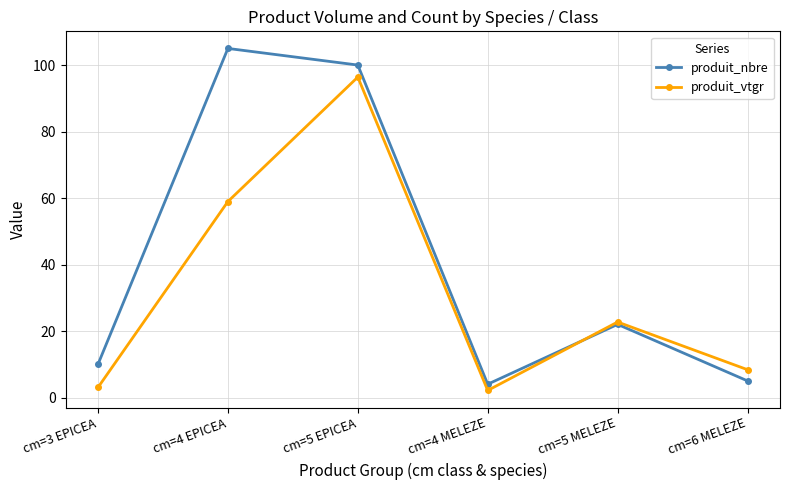

After their last crossing, which series has the higher values: produit_nbre or produit_vtgr?

produit_vtgr